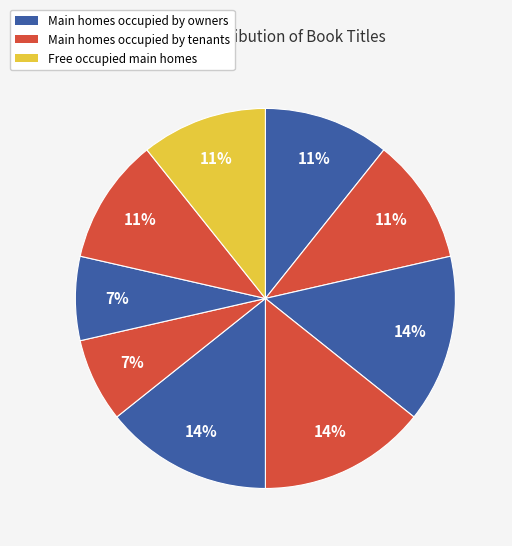

How many slices are in this pie chart?

9